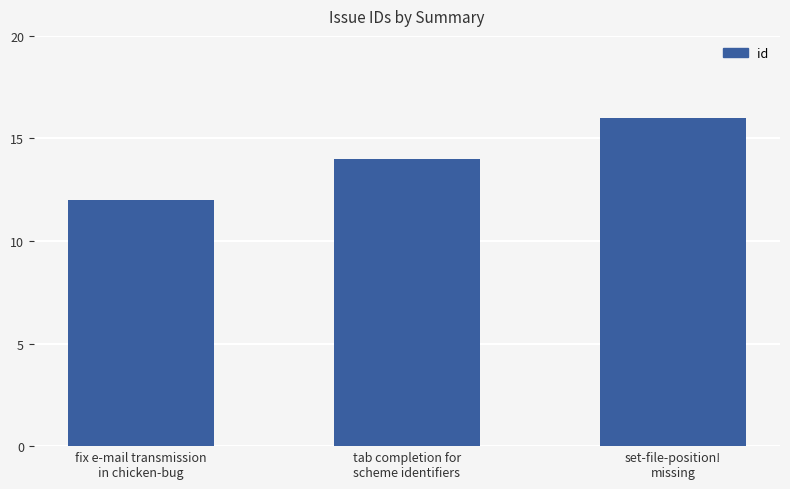

Rank the categories by value from highest to lowest.

set-file-position!
missing, tab completion for
scheme identifiers, fix e-mail transmission
in chicken-bug